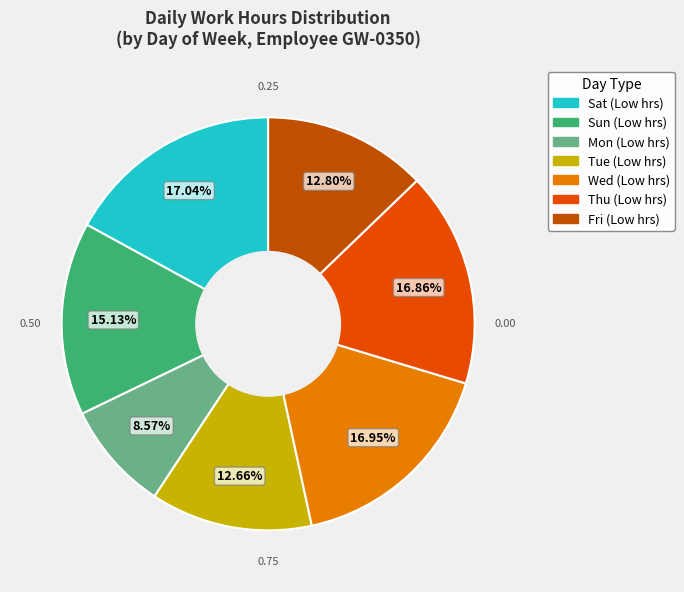

Does any single category account for the majority?

No